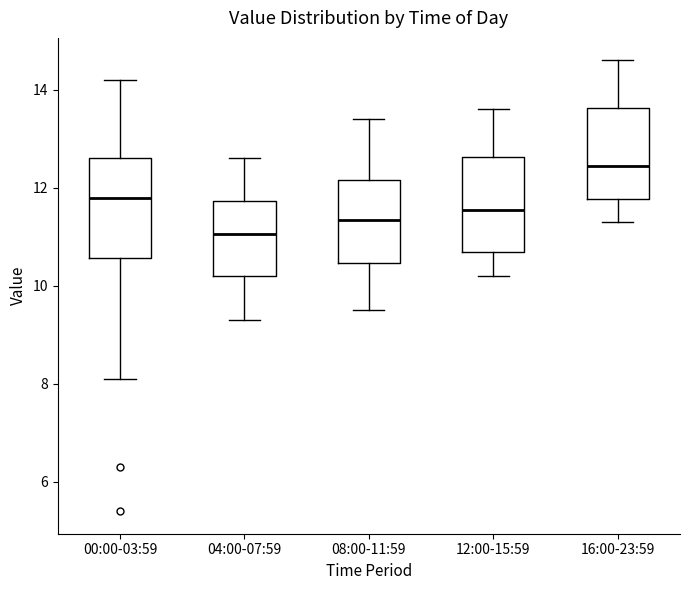

Reading left to right, transcribe this box plot: for each box, give where its median line is, the range the box spans, and where its two whiskers end, as read against the y-axis. The values are not printed on the chart, so give them approximately, as read against the axis.

00:00-03:59: median 11.8, box 10.6 to 12.6, whiskers 8.2 to 14.2
04:00-07:59: median 11.0, box 10.2 to 11.8, whiskers 9.4 to 12.6
08:00-11:59: median 11.4, box 10.4 to 12.2, whiskers 9.6 to 13.4
12:00-15:59: median 11.6, box 10.8 to 12.6, whiskers 10.2 to 13.6
16:00-23:59: median 12.4, box 11.8 to 13.6, whiskers 11.4 to 14.6